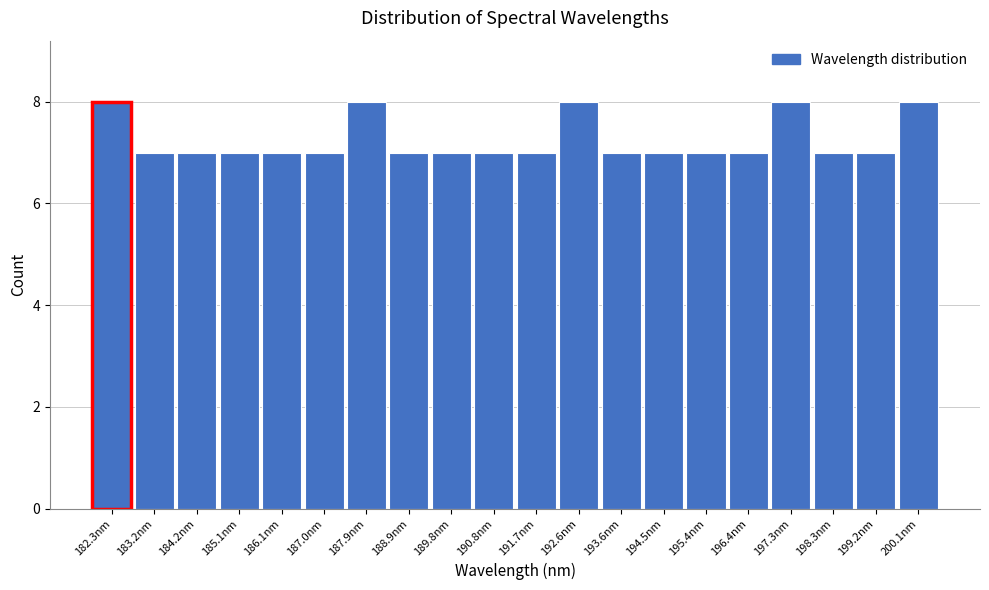

Reading left to right, transcribe this chart: for each bar, give the range it covers on the x-axis and its height. Neither the bar edges nor the heights are printed on the chart, so give them approximately, as read against the axes.

181.8 to 182.8: 8
182.8 to 183.7: 7
183.7 to 184.7: 7
184.7 to 185.6: 7
185.6 to 186.5: 7
186.5 to 187.5: 7
187.5 to 188.4: 8
188.4 to 189.3: 7
189.3 to 190.3: 7
190.3 to 191.2: 7
191.2 to 192.2: 7
192.2 to 193.1: 8
193.1 to 194.0: 7
194.0 to 195.0: 7
195.0 to 195.9: 7
195.9 to 196.8: 7
196.8 to 197.8: 8
197.8 to 198.7: 7
198.7 to 199.7: 7
199.7 to 200.6: 8